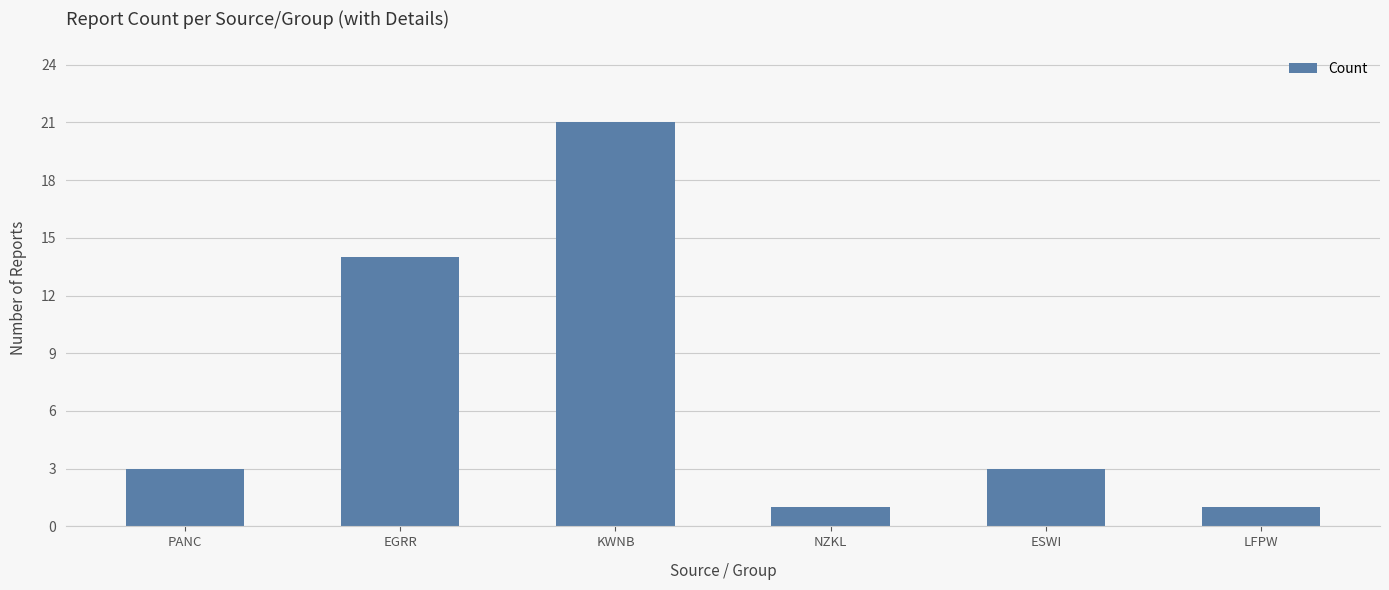

What is the approximate value at EGRR, to the nearest 10?

10